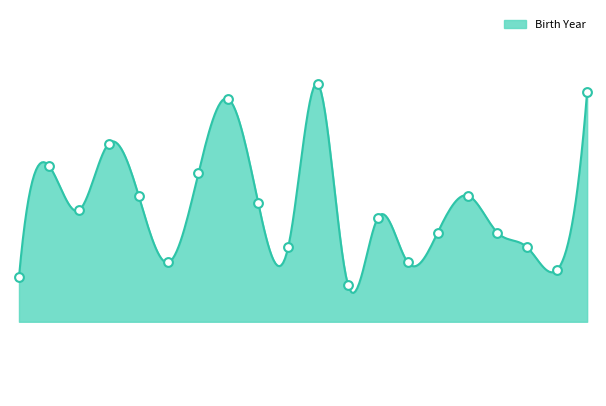

Approximately how many times larger is the value at 2252 compared to 2121?

1.0